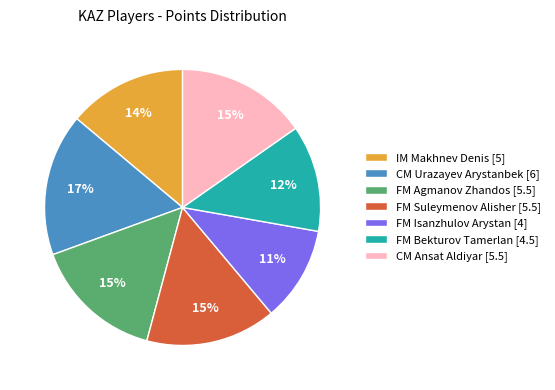

Is it true that FM Agmanov Zhandos is 15% of the pie?

True